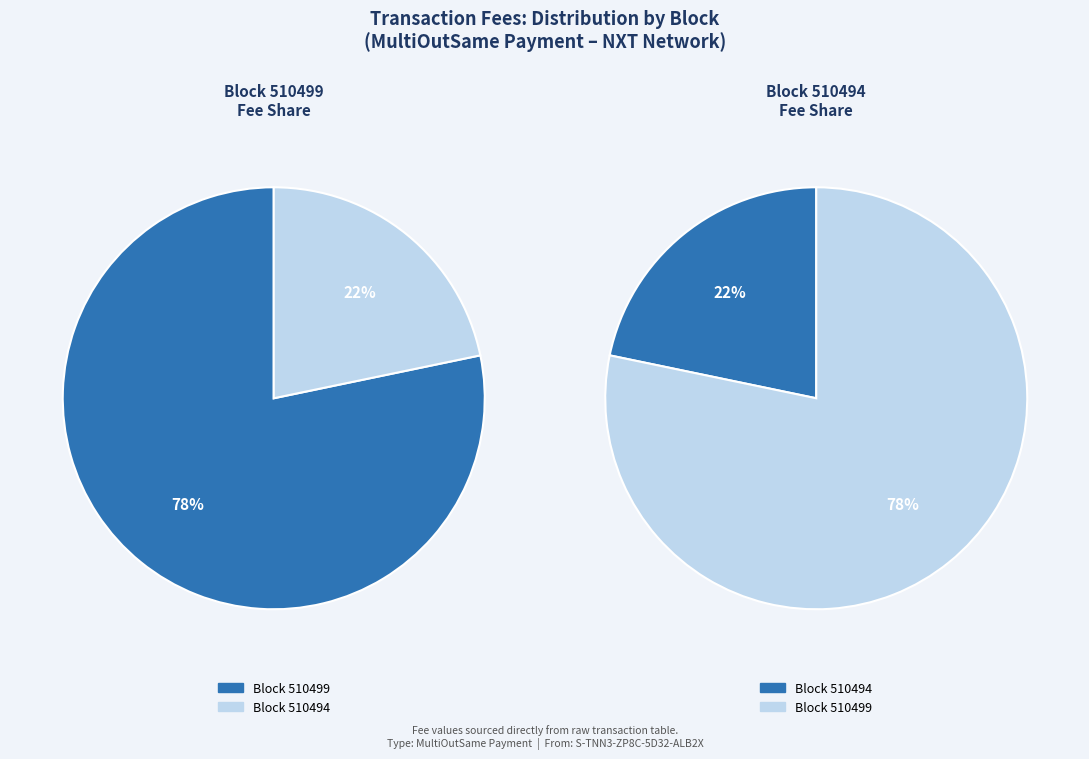

Rank the categories by value from highest to lowest.

510499, 510494